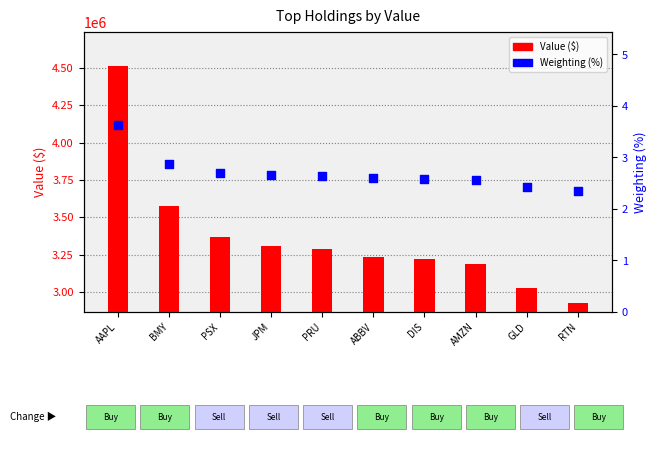

Which series contains the highest Y value?

Value ($)